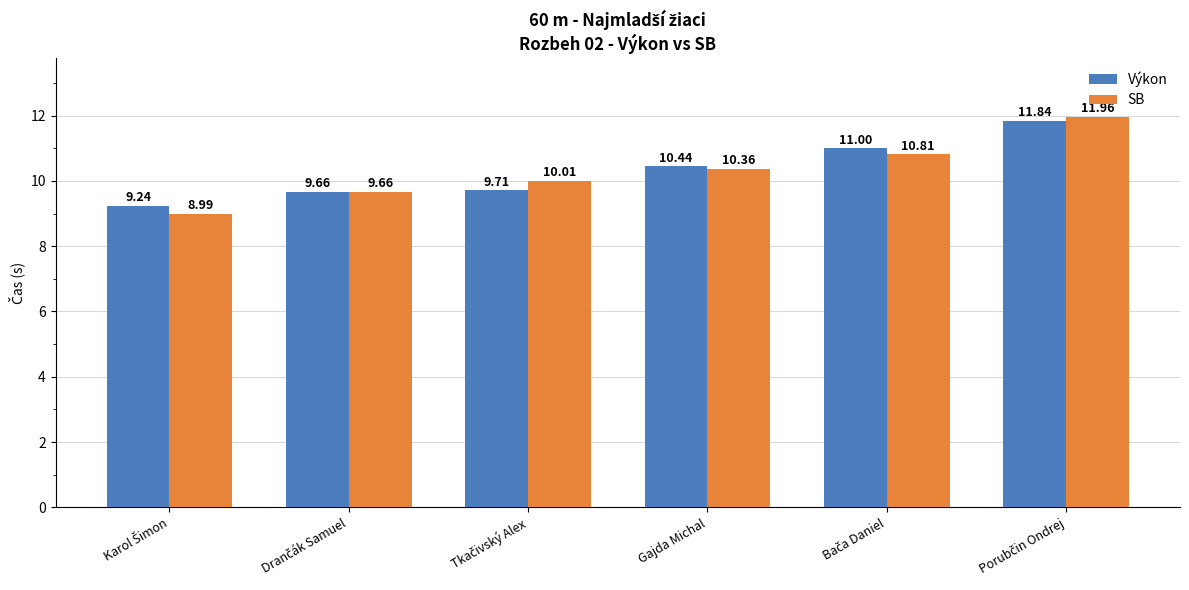

What is the difference between the second highest and minimum values in the SB series?

1.8